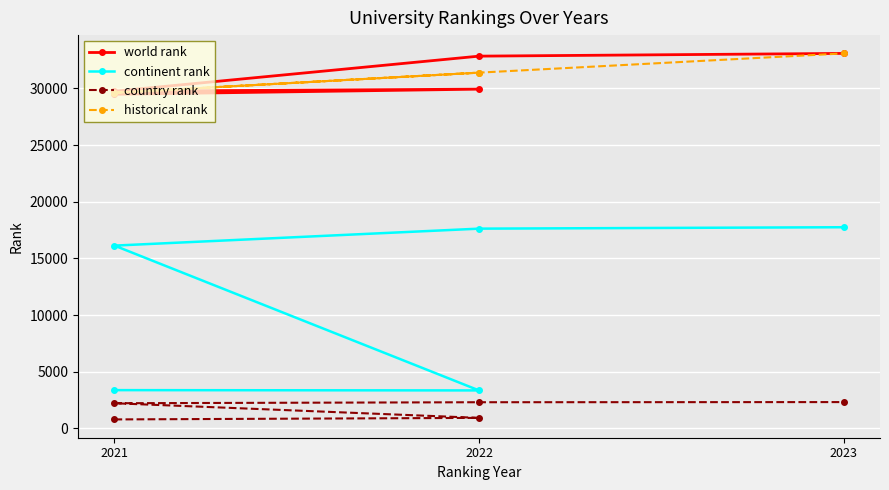

What position from the right is 3?

2